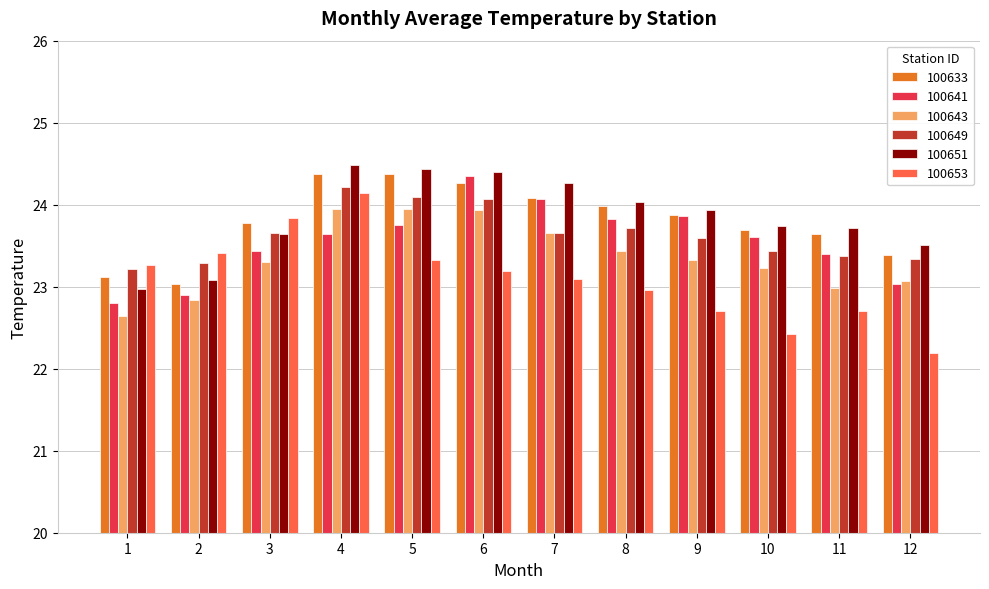

What is the sum of all 100633 values?

285.6